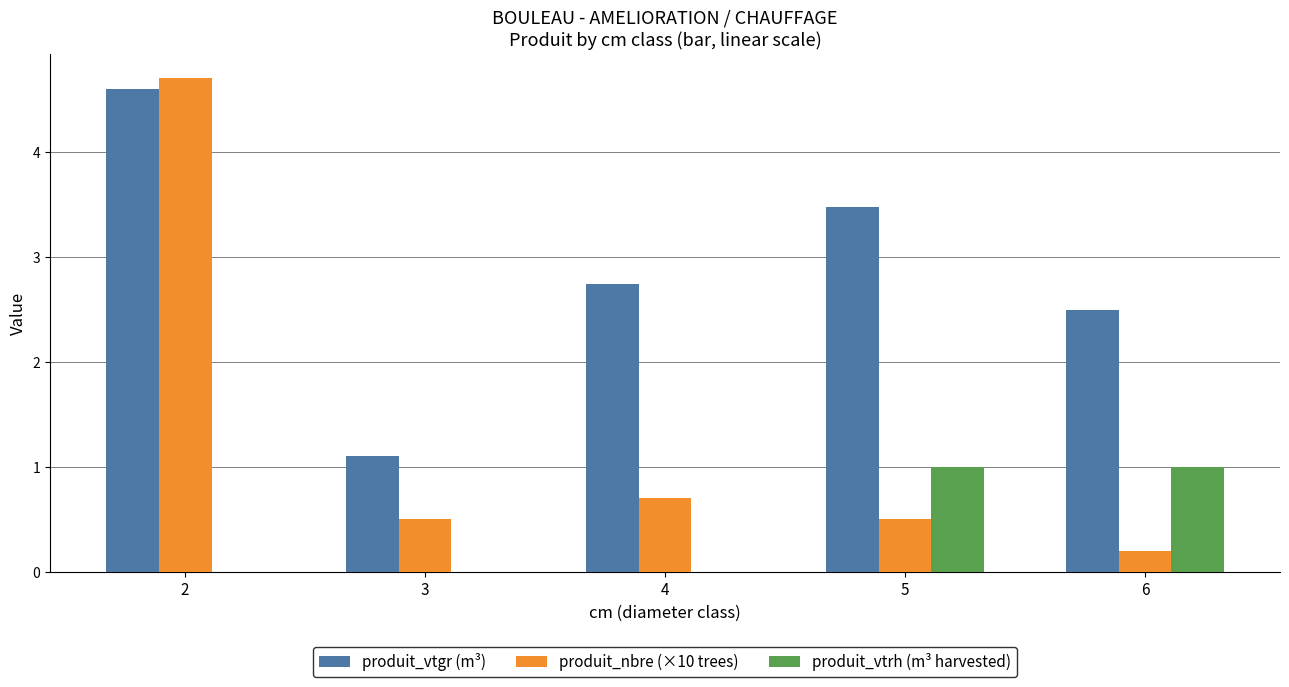

What is the approximate value of produit_nbre (×10 trees) at 2?

4.7